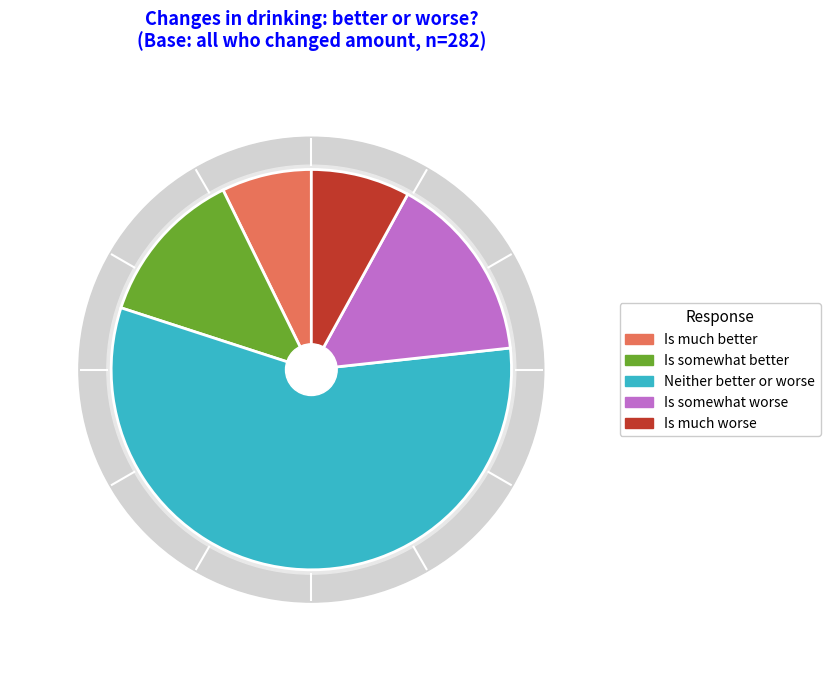

How many slices are in this pie chart?

5